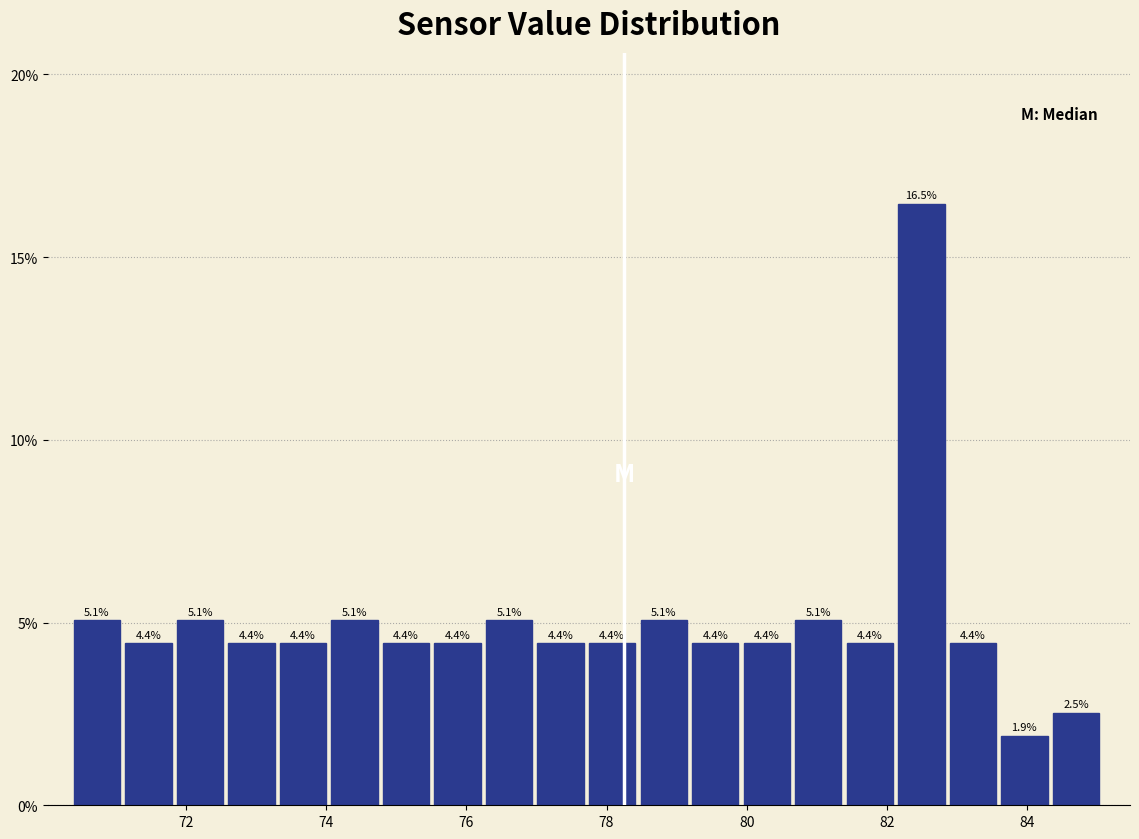

Around what value on the x-axis is the tallest bar? Give the approximate position of its centre, as read against the axis.

82.4